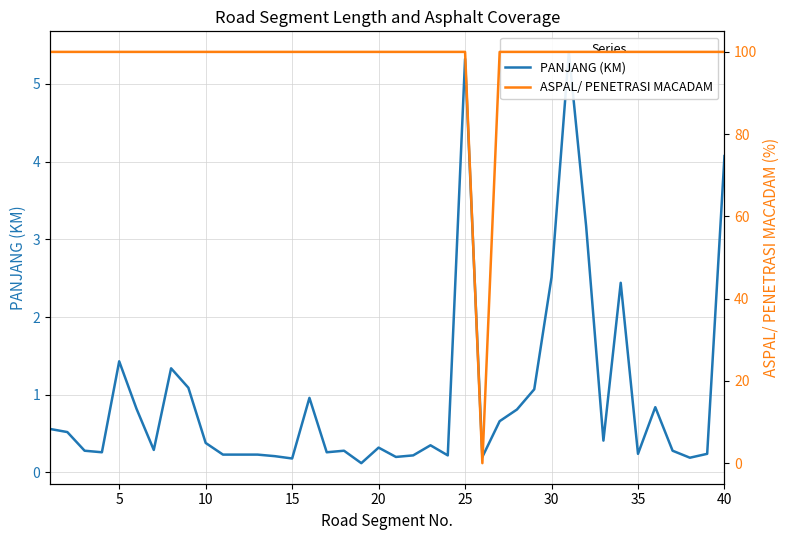

True or false: PANJANG (KM) and ASPAL/ PENETRASI MACADAM intersect in this chart.

True